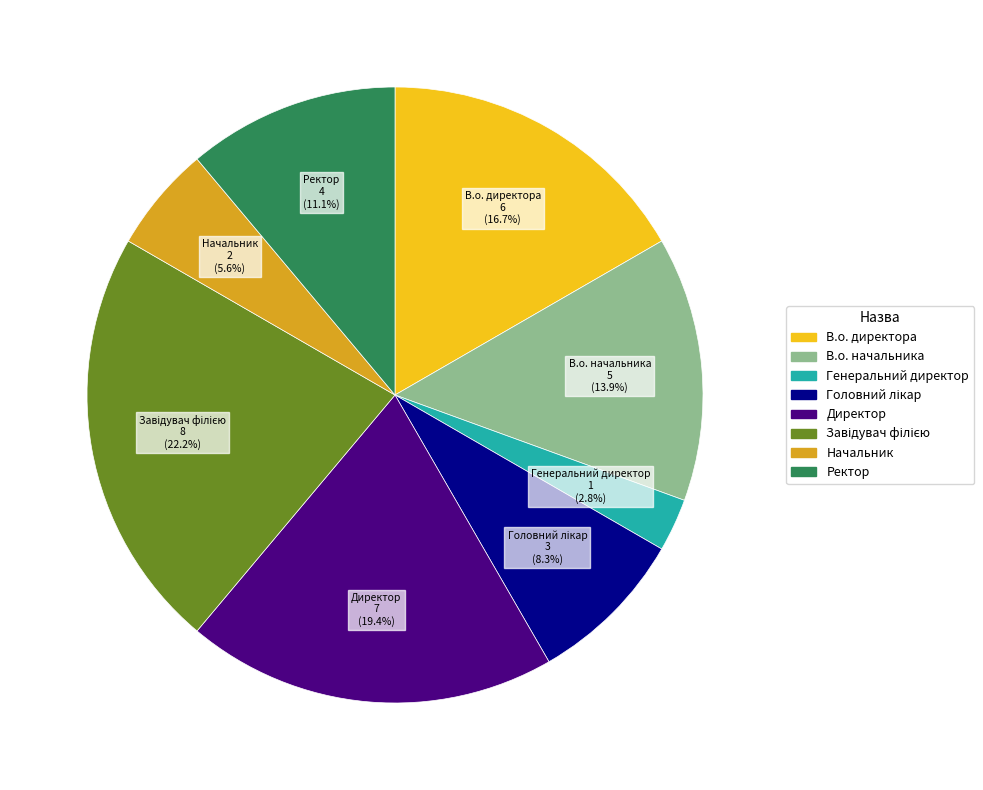

Approximately how many times larger is the value at Ректор compared to В.о. директора?

0.7